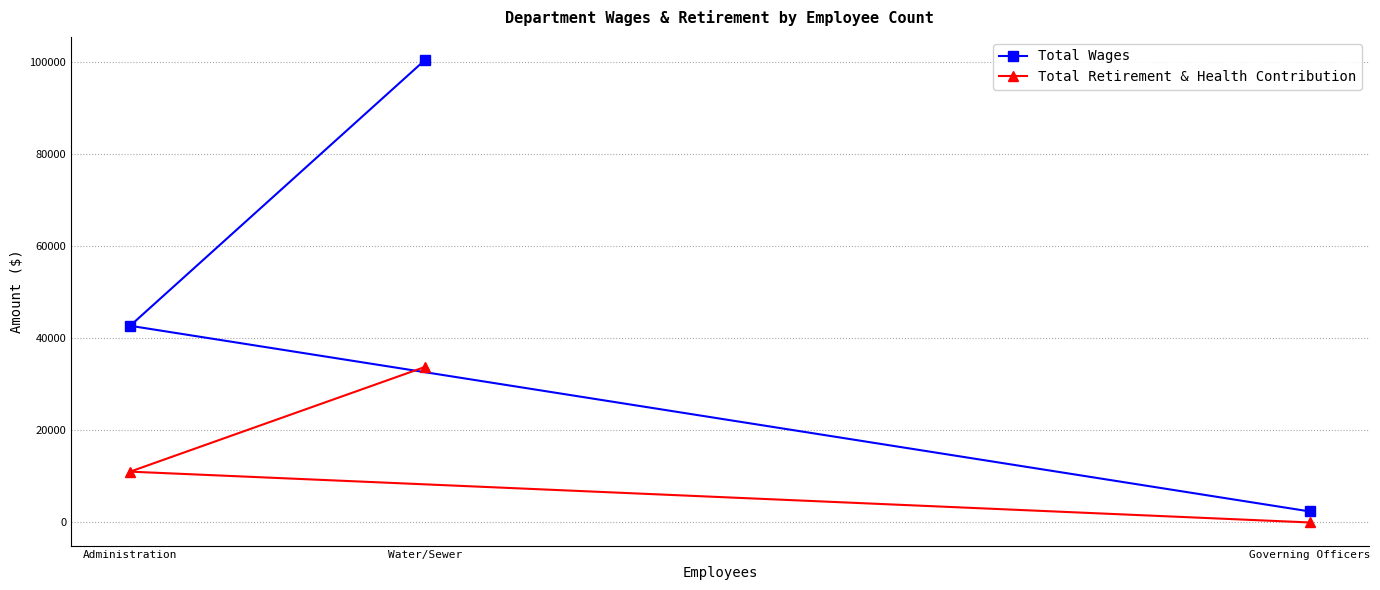

What is the sum of all Total Wages values?

145566.9